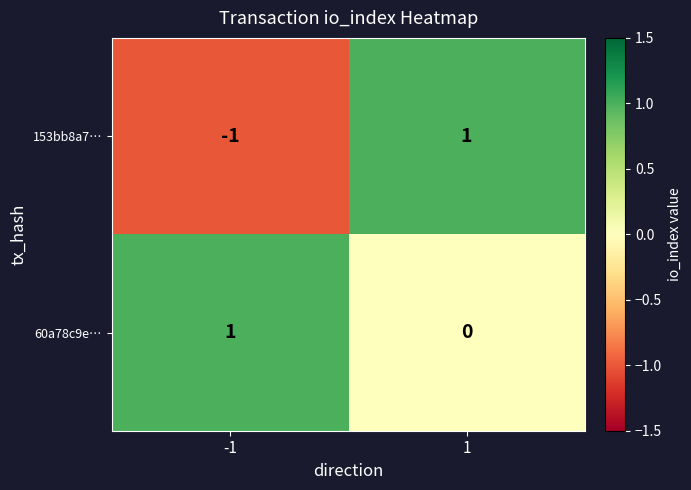

Between -1 and 1, which series saw the biggest shift?

153bb8a7…